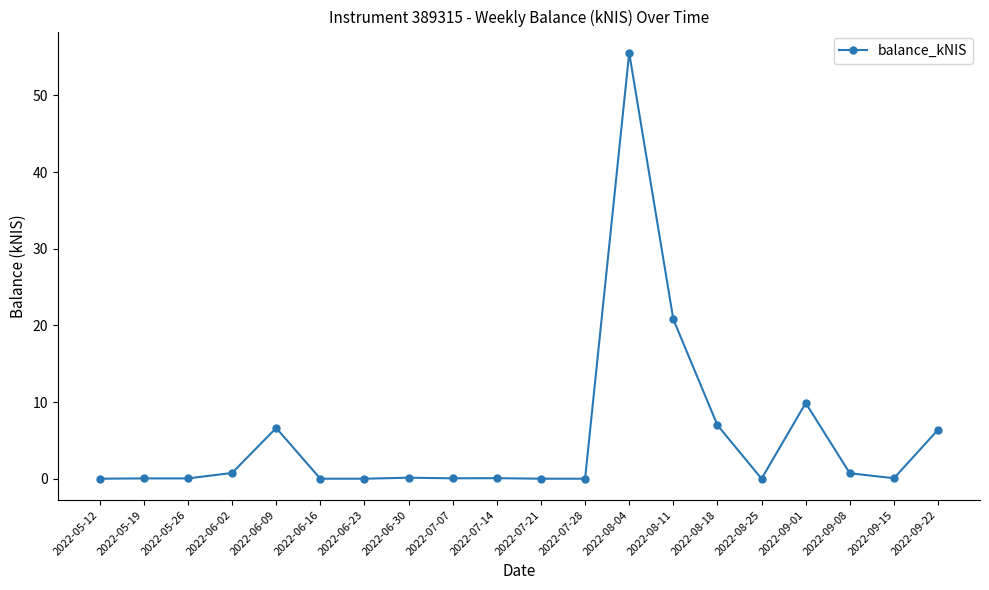

What is the difference between the maximum and minimum values?

55.6